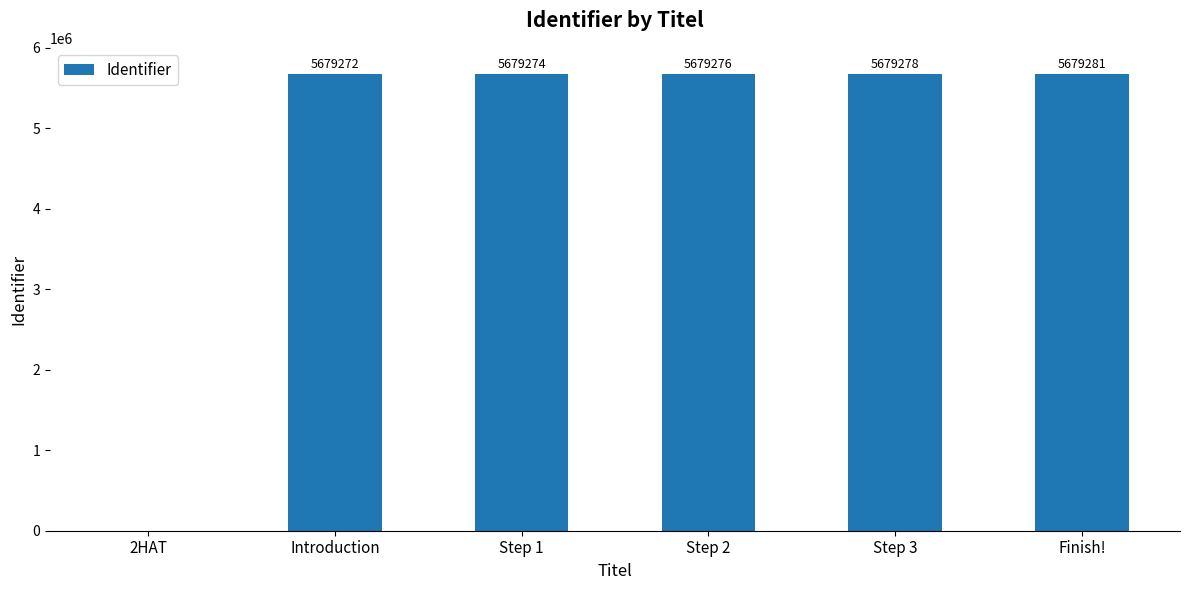

At which category does the chart reach its peak across all series?

Finish!